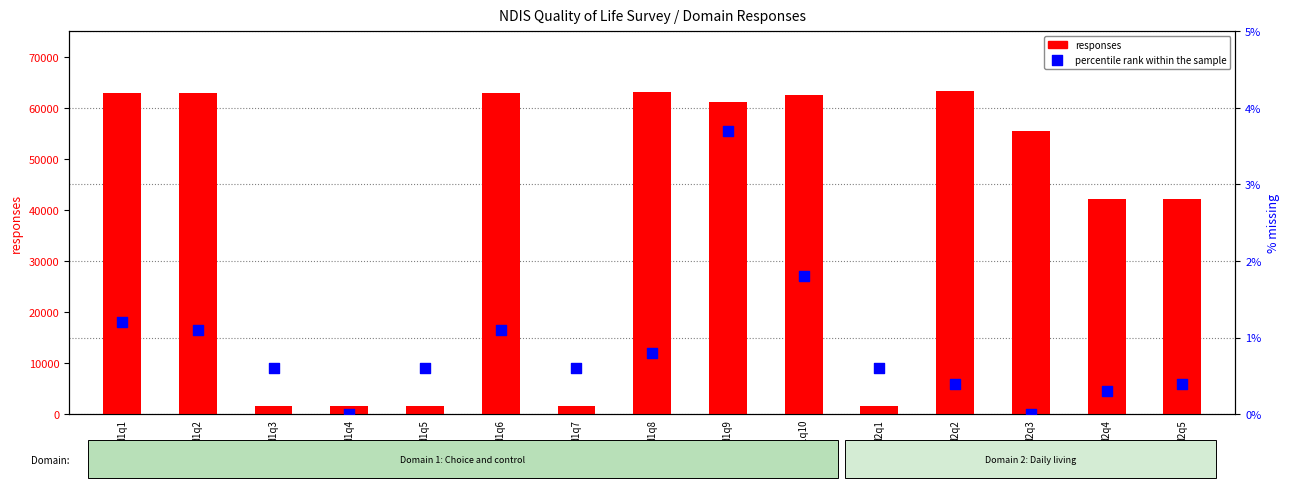

Which series has the largest total across all categories?

responses